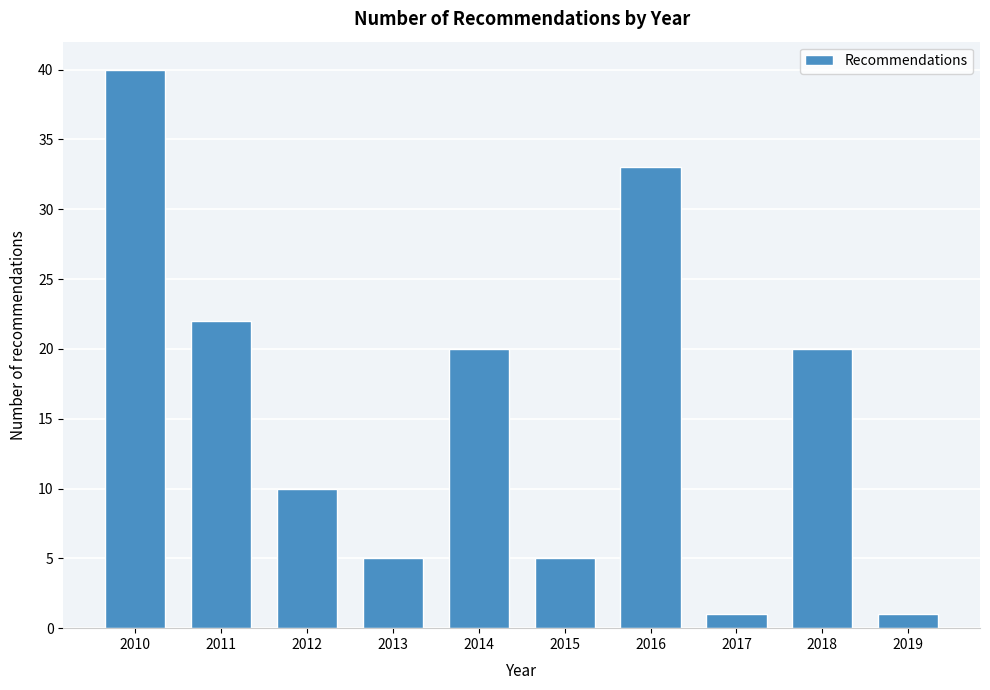

Reading right to left, list all the values displayed in this chart.

1	20	1	33	5	20	5	10	22	40